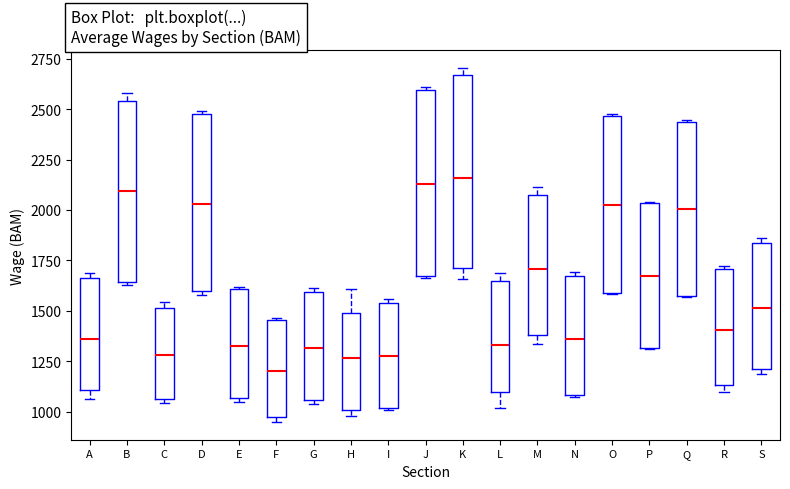

Reading left to right, transcribe this box plot: for each box, give where its median line is, the range the box spans, and where its two whiskers end, as read against the y-axis. The values are not printed on the chart, so give them approximately, as read against the axis.

A: median 1350, box 1100 to 1650, whiskers 1050 to 1700
B: median 2100, box 1650 to 2550, whiskers 1650 (just below the box's lower edge) to 2600
C: median 1300, box 1050 to 1500, whiskers 1050 (just below the box's lower edge) to 1550
D: median 2050, box 1600 to 2500, whiskers 1600 (just below the box's lower edge) to 2500
E: median 1350, box 1050 to 1600, whiskers 1050 (just below the box's lower edge) to 1600
F: median 1200, box 950 to 1450, whiskers 950 (just below the box's lower edge) to 1450
G: median 1300, box 1050 to 1600, whiskers 1050 (just below the box's lower edge) to 1600 (just above the box's upper edge)
H: median 1250, box 1000 to 1500, whiskers 1000 (just below the box's lower edge) to 1600
I: median 1300, box 1000 to 1550, whiskers 1000 to 1550 (just above the box's upper edge)
J: median 2150, box 1650 to 2600, whiskers 1650 to 2600 (just above the box's upper edge)
K: median 2150, box 1700 to 2650, whiskers 1650 to 2700
L: median 1350, box 1100 to 1650, whiskers 1000 to 1700
M: median 1700, box 1400 to 2050, whiskers 1350 to 2100
N: median 1350, box 1100 to 1650, whiskers 1050 to 1700
O: median 2050, box 1600 to 2450, whiskers 1600 to 2450
P: median 1650, box 1300 to 2050, whiskers 1300 to 2050
Q: median 2000, box 1550 to 2450, whiskers 1550 to 2450
R: median 1400, box 1150 to 1700, whiskers 1100 to 1700
S: median 1500, box 1200 to 1850, whiskers 1200 (just below the box's lower edge) to 1850 (just above the box's upper edge)